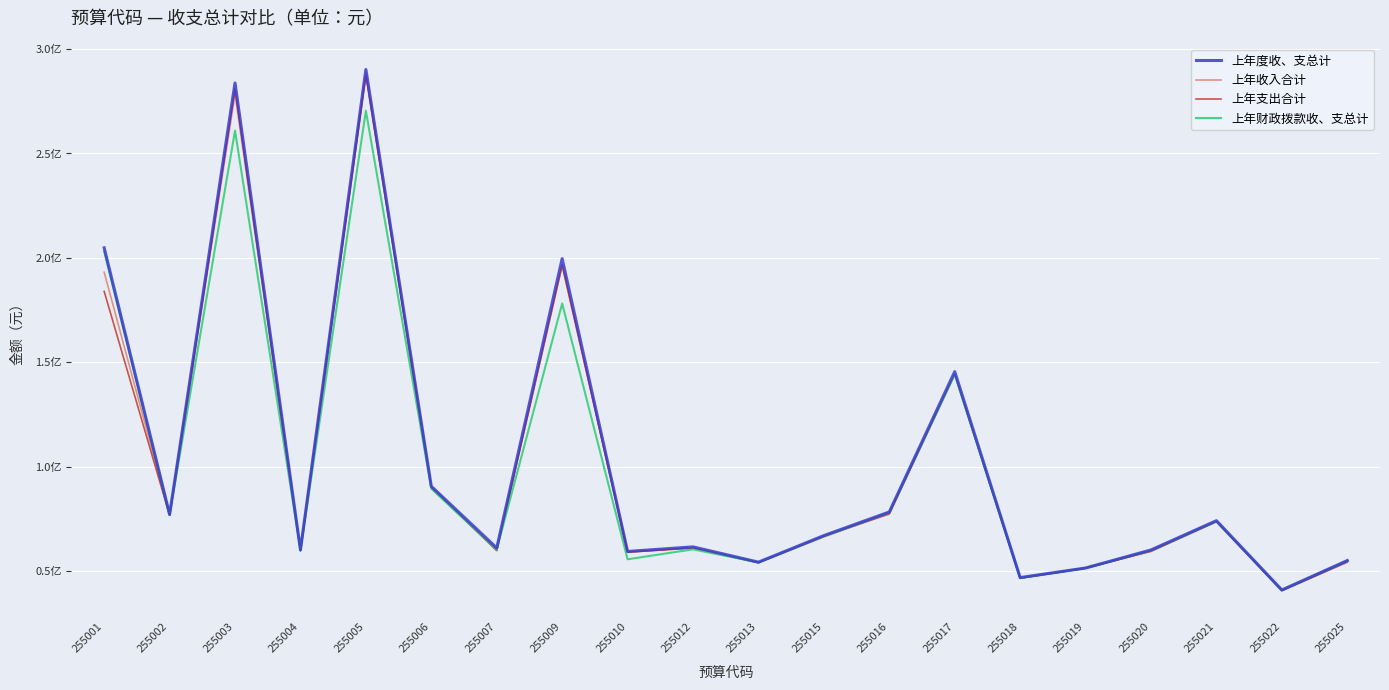

At which category does 上年度收、支总计 reach its first local valley?

255002